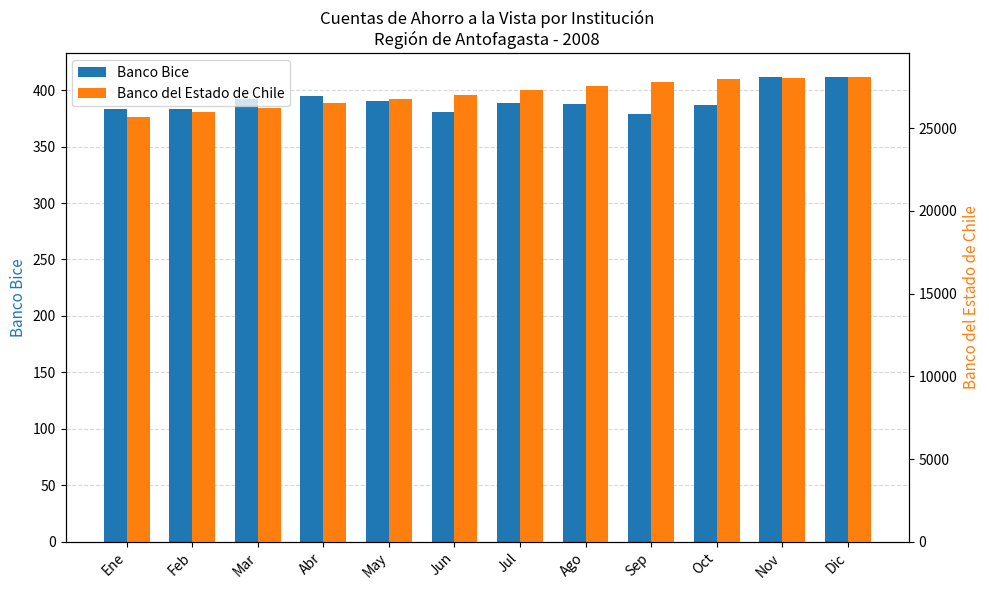

What is the sum of all Banco Bice values?

4691